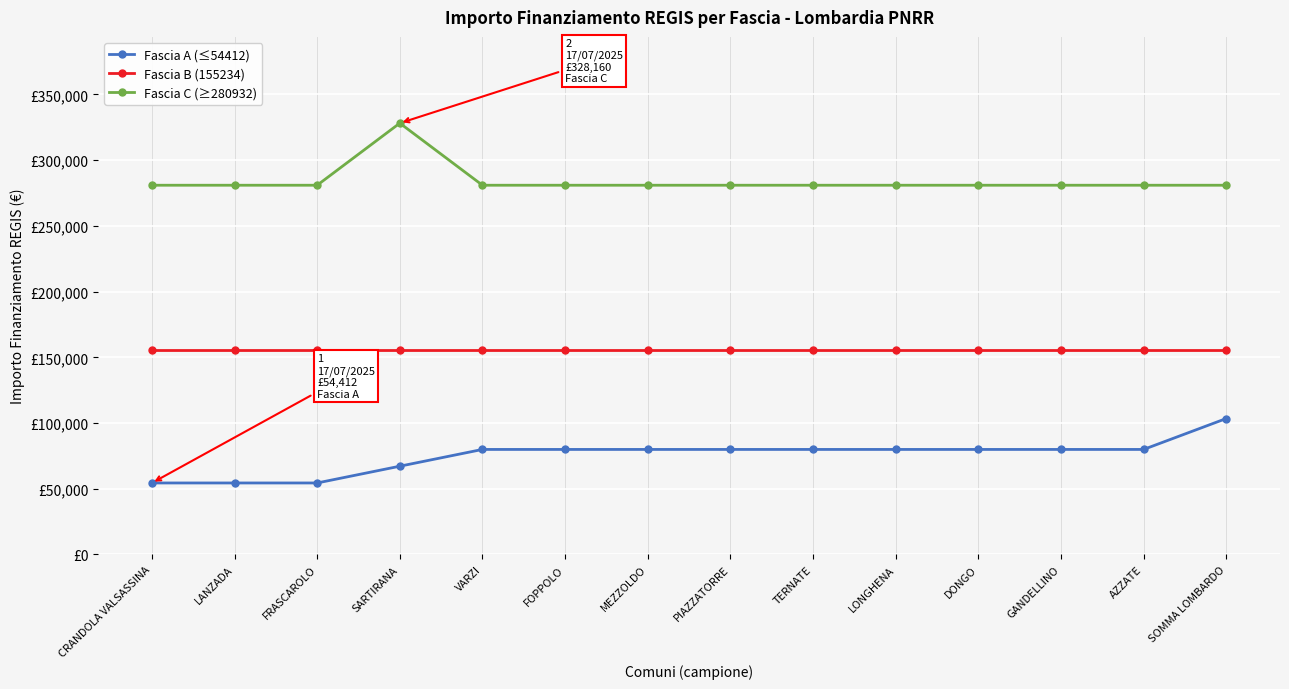

At which label does Fascia B (155234) reach its minimum?

CRANDOLA VALSASSINA